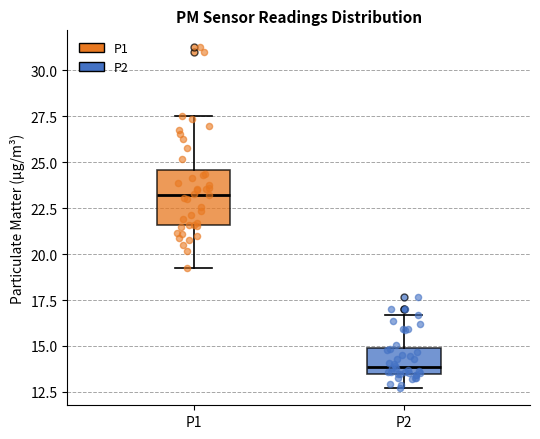

Where is the upper edge of the box for P2 on the y-axis? The values are not printed on the chart, so give them approximately, as read against the axis.

15.0